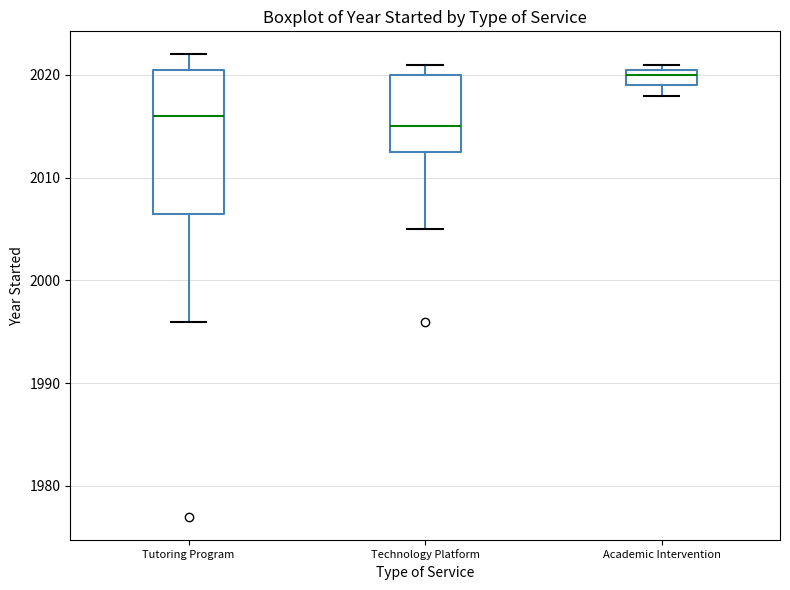

Where does the lower whisker of the box for Tutoring Program end on the y-axis? The values are not printed on the chart, so give them approximately, as read against the axis.

1996